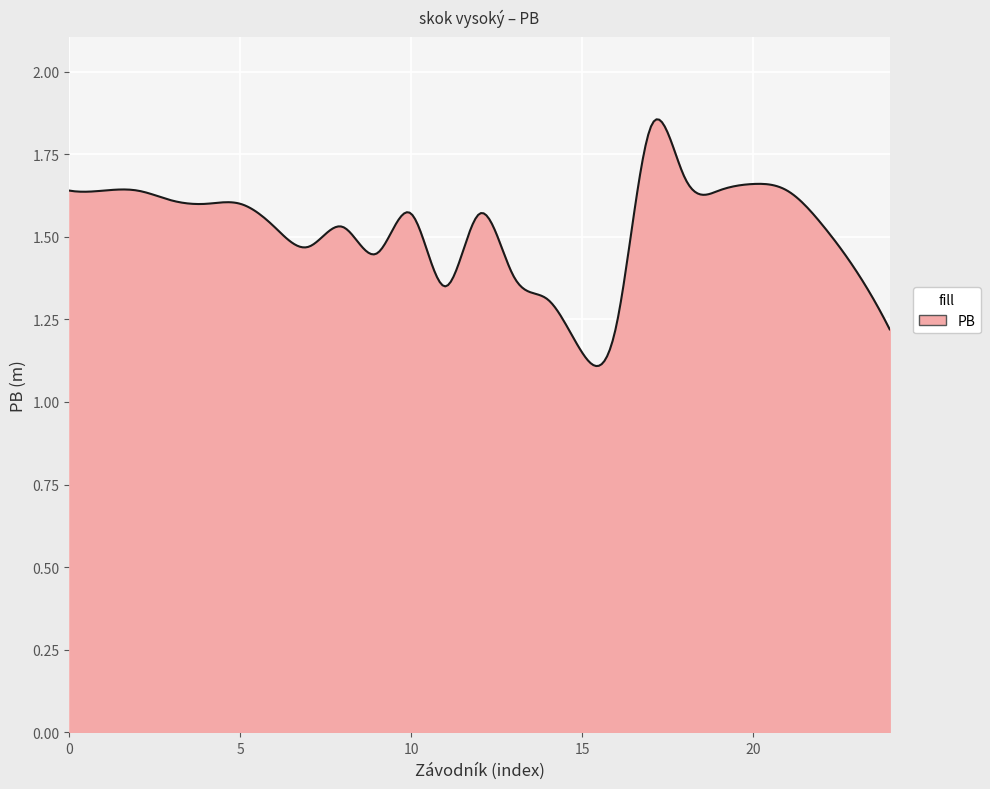

Does the chart display data point markers on the line(s)?

No